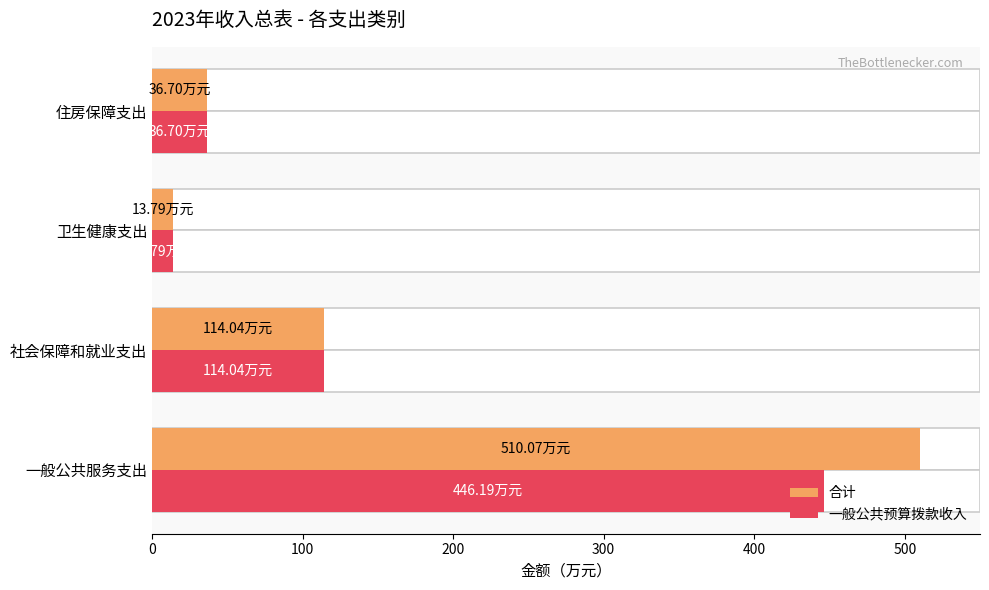

Which series has the largest total across all categories?

合计